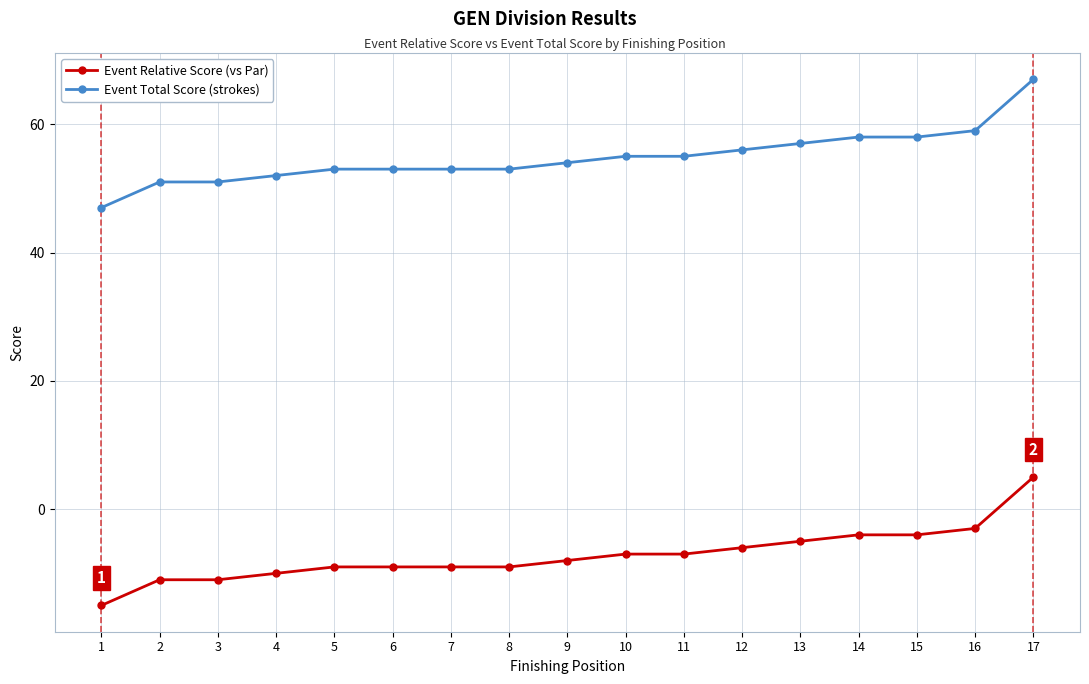

Reading left to right, what are all the values shown in this chart?

Event Relative Score (vs Par): 1=-15	2=-11	3=-11	4=-10	5=-9	6=-9	7=-9	8=-9	9=-8	10=-7	11=-7	12=-6	13=-5	14=-4	15=-4	16=-3	17=5
Event Total Score (strokes): 1=47	2=51	3=51	4=52	5=53	6=53	7=53	8=53	9=54	10=55	11=55	12=56	13=57	14=58	15=58	16=59	17=67